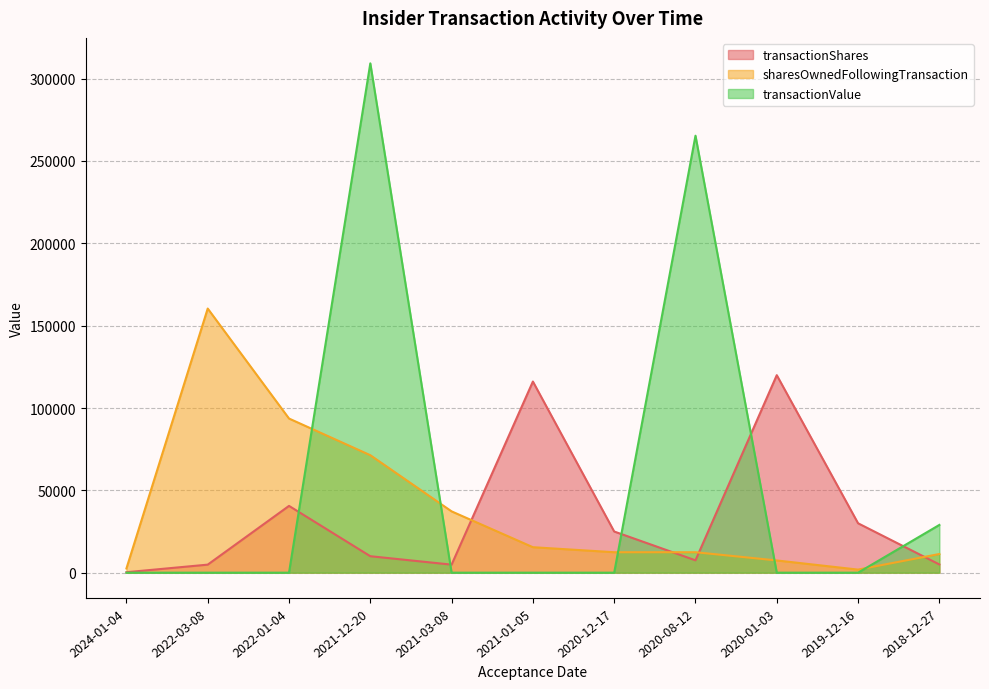

How many lines are shown in the chart?

3